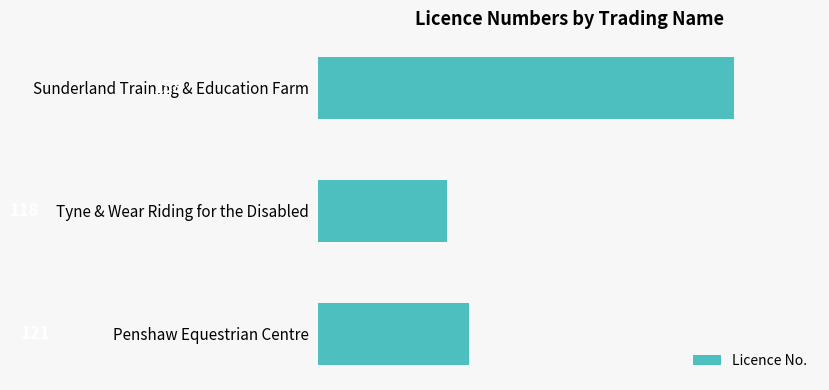

Which label corresponds to the largest value in the chart?

Sunderland Training & Education Farm